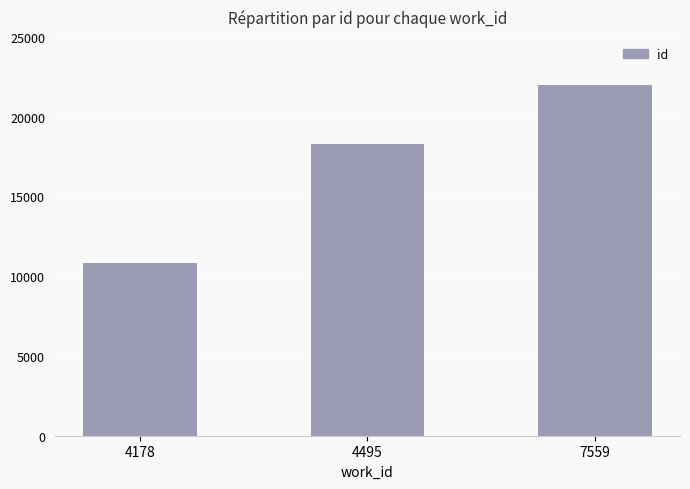

The chart shows a value of 10848 at 4178. True or false?

True